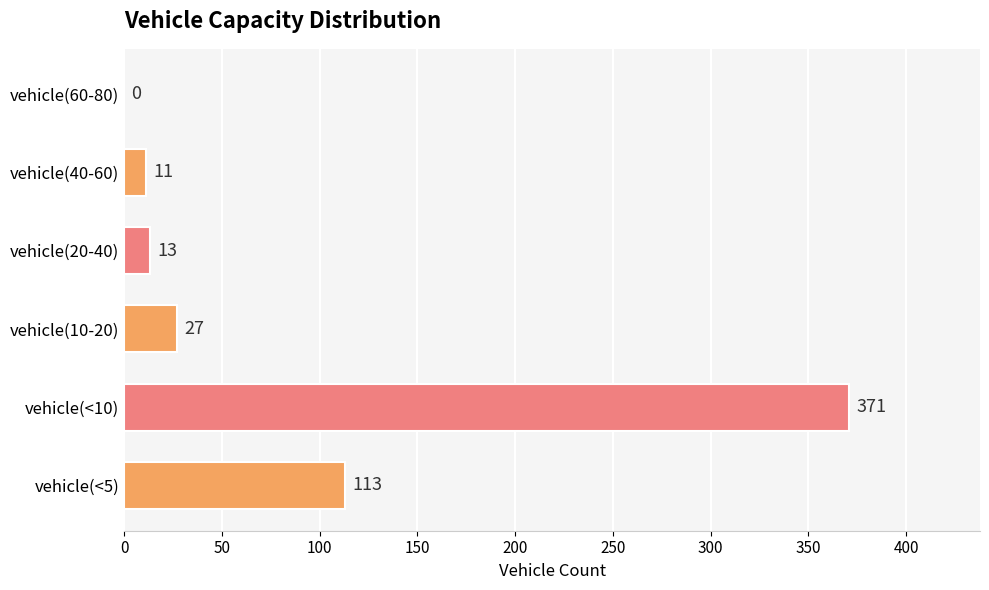

Which has a higher value, vehicle(10-20) or vehicle(60-80)?

vehicle(10-20)